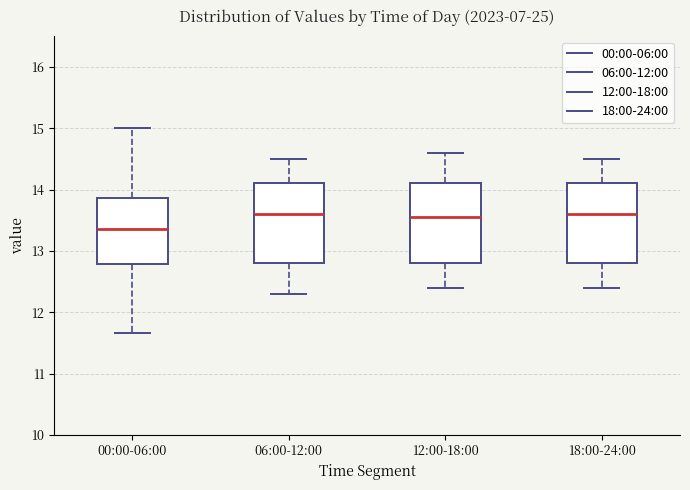

Where is the upper edge of the box for 18:00-24:00 on the y-axis? The values are not printed on the chart, so give them approximately, as read against the axis.

14.1